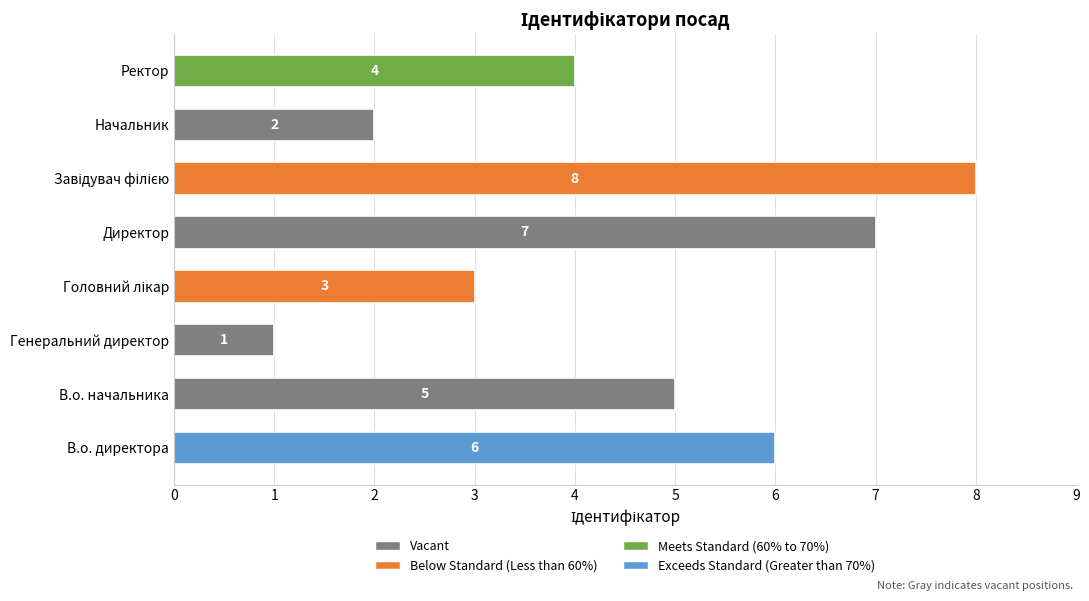

Which label corresponds to the smallest value in the chart?

Генеральний директор